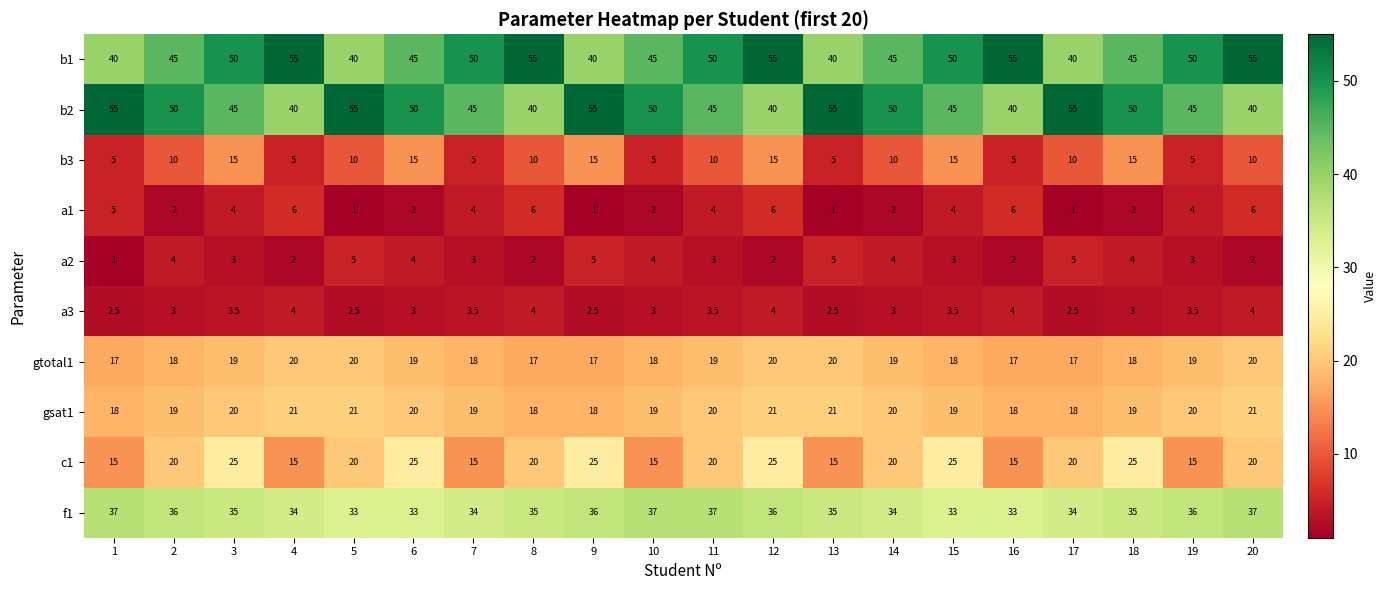

What is the greatest value displayed?

55.0